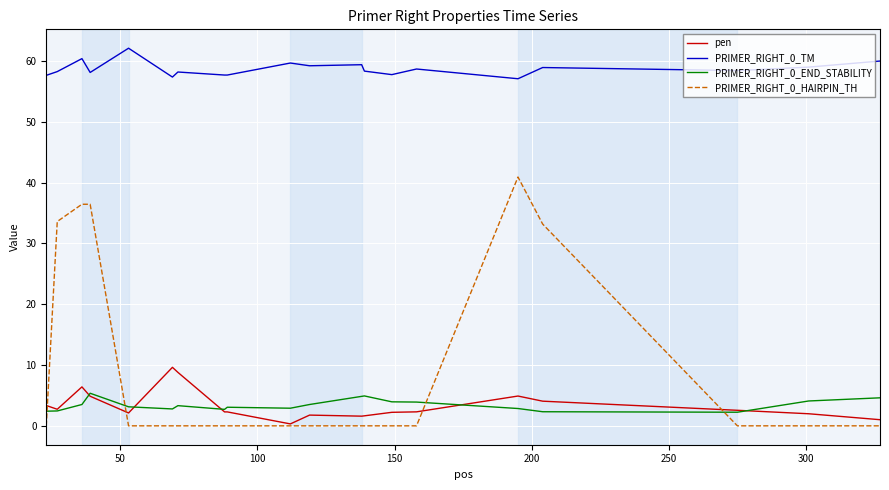

True or false: PRIMER_RIGHT_0_TM and PRIMER_RIGHT_0_HAIRPIN_TH intersect in this chart.

False